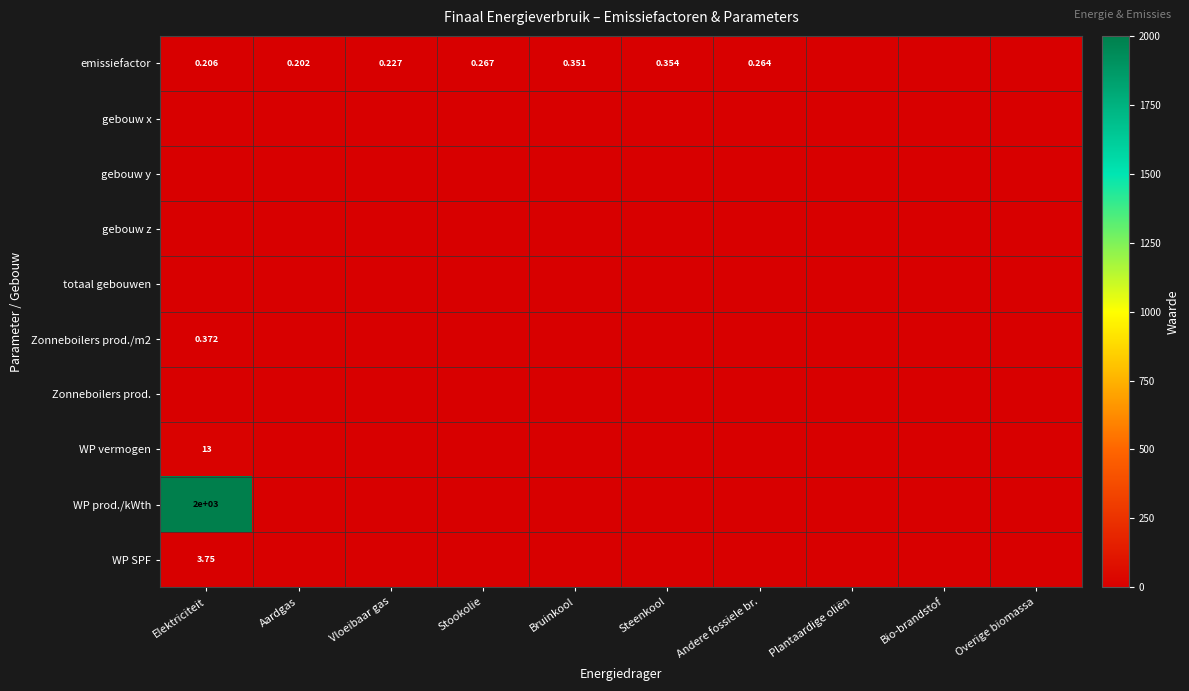

What is the maximum value for WP vermogen?

13.0